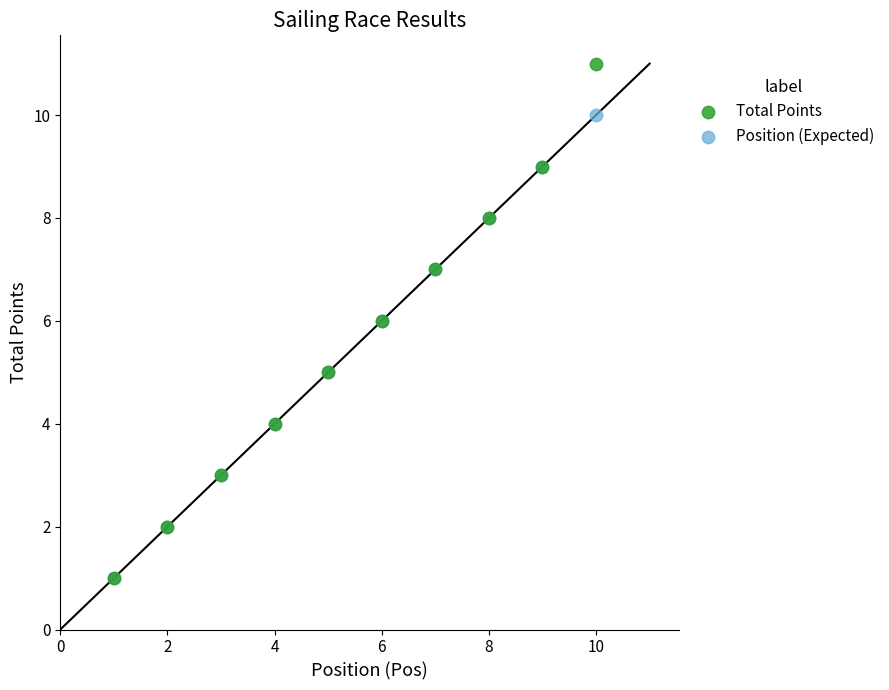

Which series has the largest Y range (max minus min)?

Total Points